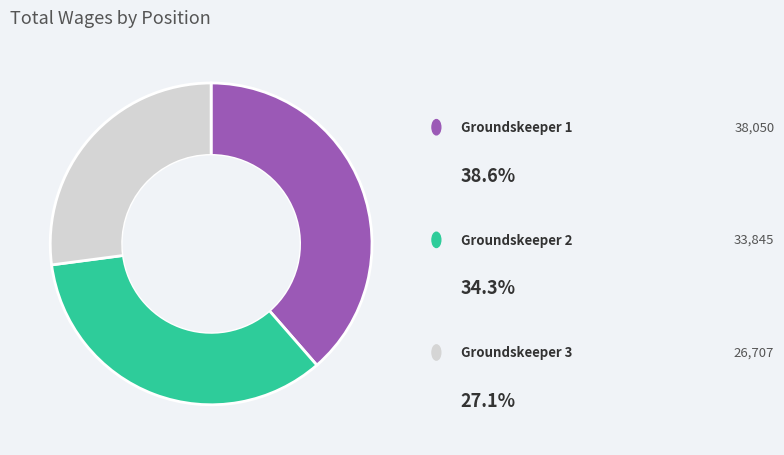

How many segments does this pie chart have?

3